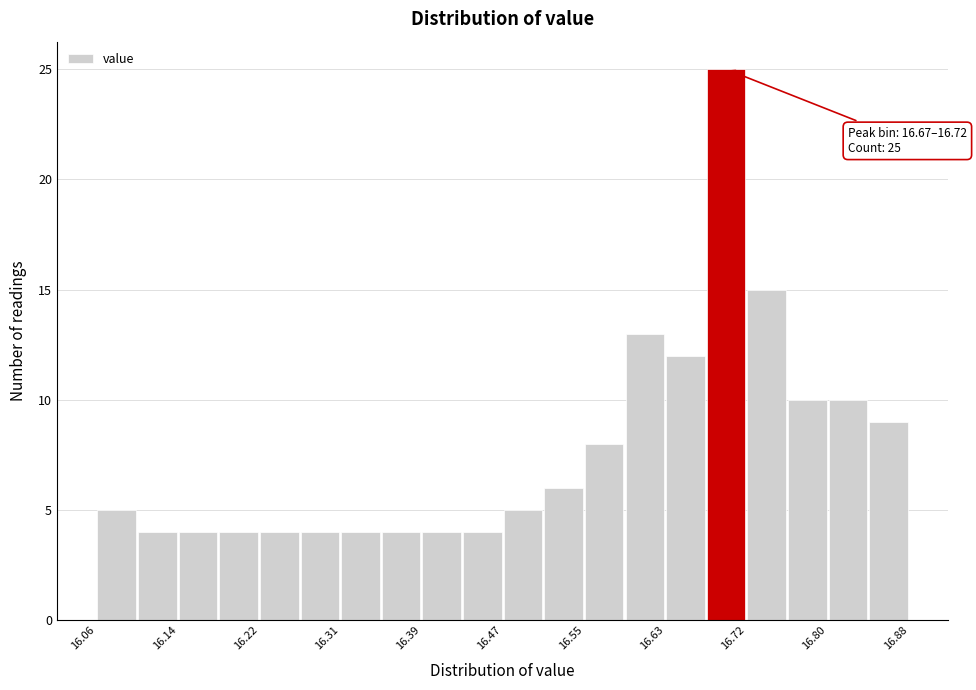

Which range on the x-axis has the tallest bar?

16.675 to 16.716